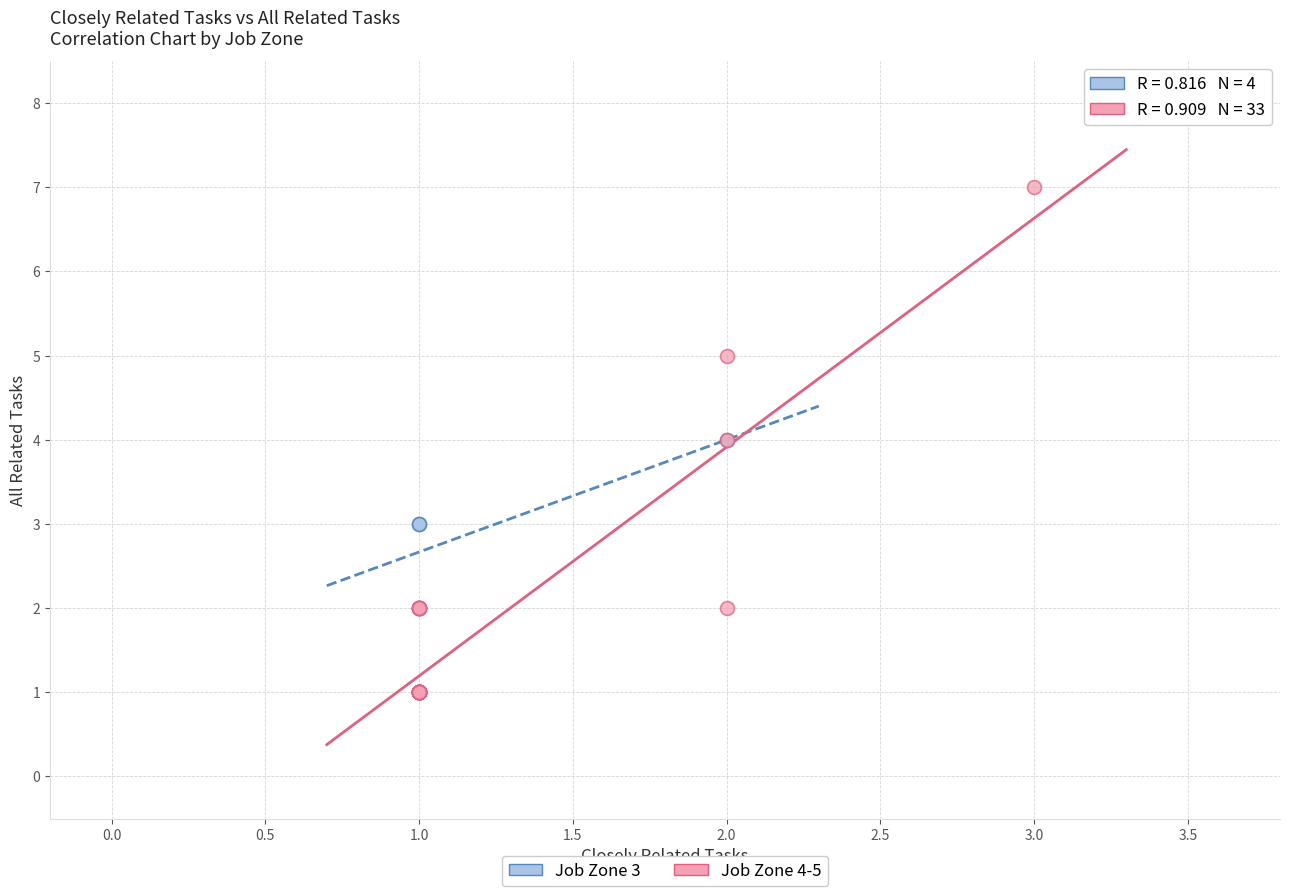

Which series contains the highest Y value?

Job Zone 4-5